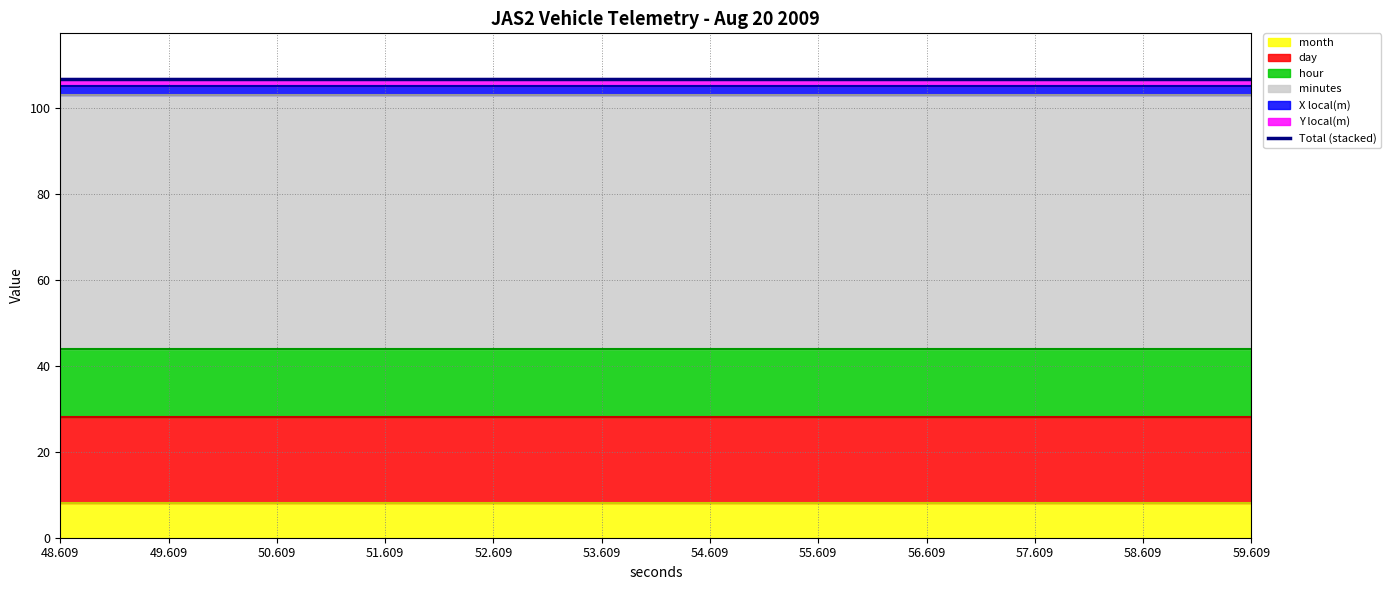

Reading right to left, transcribe all the data shown in this chart.

month: 59.609=8.0	58.609=8.0	57.609=8.0	56.609=8.0	55.609=8.0	54.609=8.0	53.609=8.0	52.609=8.0	51.609=8.0	50.609=8.0	49.609=8.0	48.609=8.0
day: 59.609=20.0	58.609=20.0	57.609=20.0	56.609=20.0	55.609=20.0	54.609=20.0	53.609=20.0	52.609=20.0	51.609=20.0	50.609=20.0	49.609=20.0	48.609=20.0
hour: 59.609=16.0	58.609=16.0	57.609=16.0	56.609=16.0	55.609=16.0	54.609=16.0	53.609=16.0	52.609=16.0	51.609=16.0	50.609=16.0	49.609=16.0	48.609=16.0
minutes: 59.609=59.0	58.609=59.0	57.609=59.0	56.609=59.0	55.609=59.0	54.609=59.0	53.609=59.0	52.609=59.0	51.609=59.0	50.609=59.0	49.609=59.0	48.609=59.0
X local(m): 59.609=2.2	58.609=2.2	57.609=2.2	56.609=2.2	55.609=2.2	54.609=2.2	53.609=2.2	52.609=2.2	51.609=2.2	50.609=2.2	49.609=2.2	48.609=2.2
Y local(m): 59.609=1.5	58.609=1.5	57.609=1.5	56.609=1.5	55.609=1.5	54.609=1.5	53.609=1.5	52.609=1.5	51.609=1.5	50.609=1.5	49.609=1.5	48.609=1.5